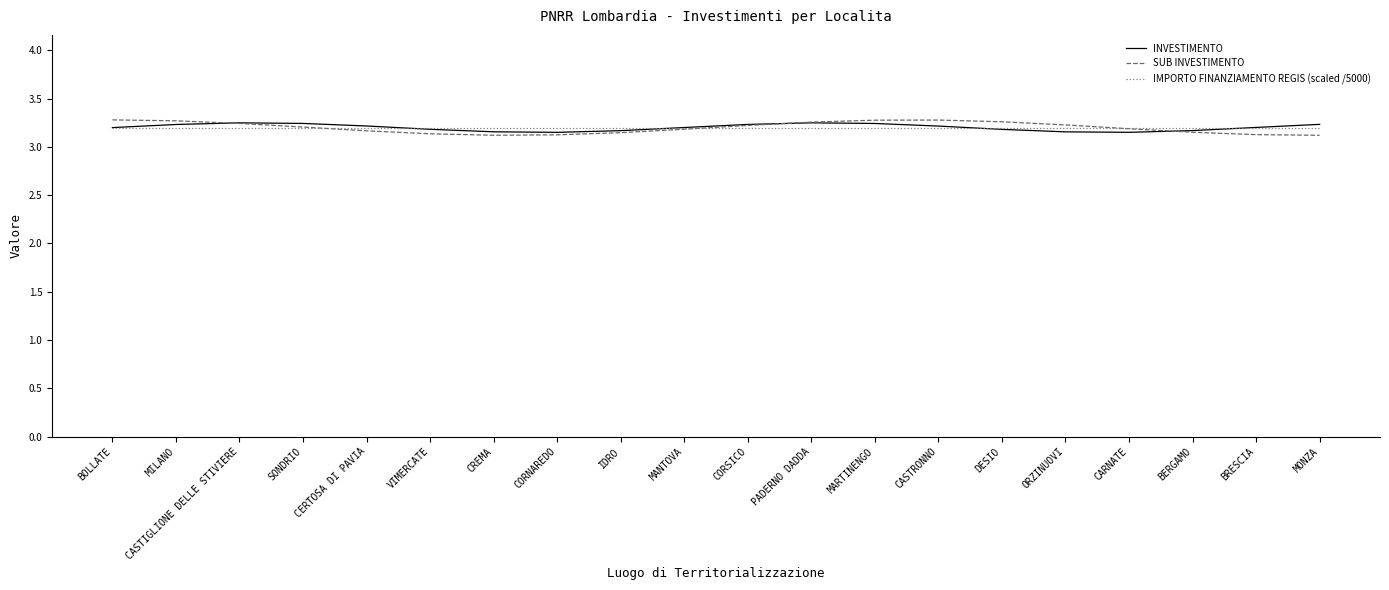

How many lines are shown in the chart?

3